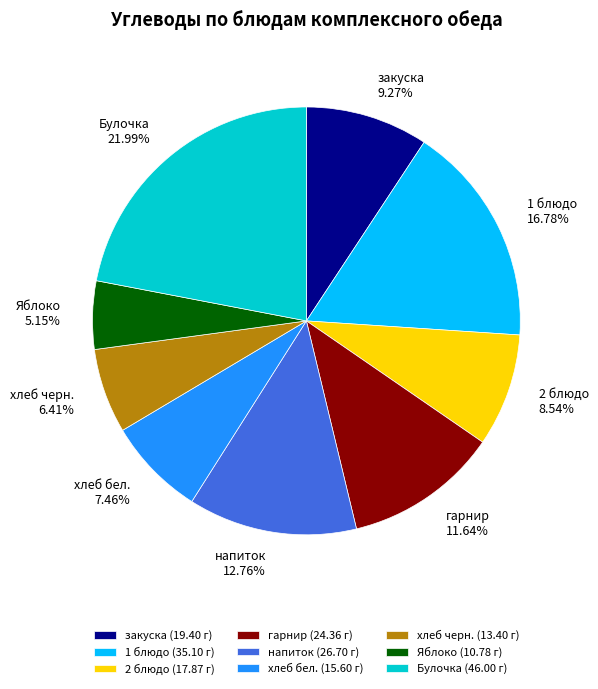

Rank the categories by value from lowest to highest.

Яблоко, хлеб черн., хлеб бел., 2 блюдо, закуска, гарнир, напиток, 1 блюдо, Булочка